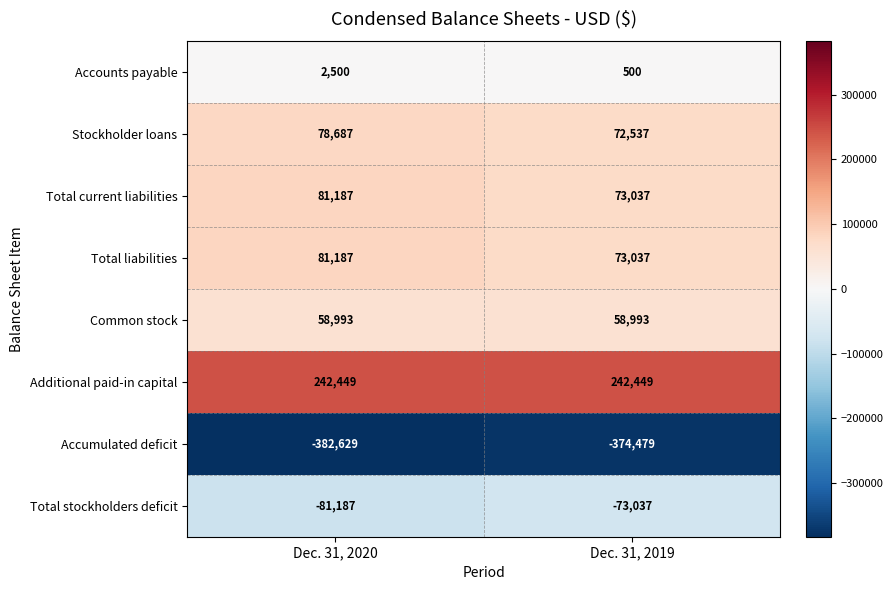

Is the value of Total stockholders deficit at Dec. 31, 2020 greater than the value of Accounts payable at Dec. 31, 2020?

No